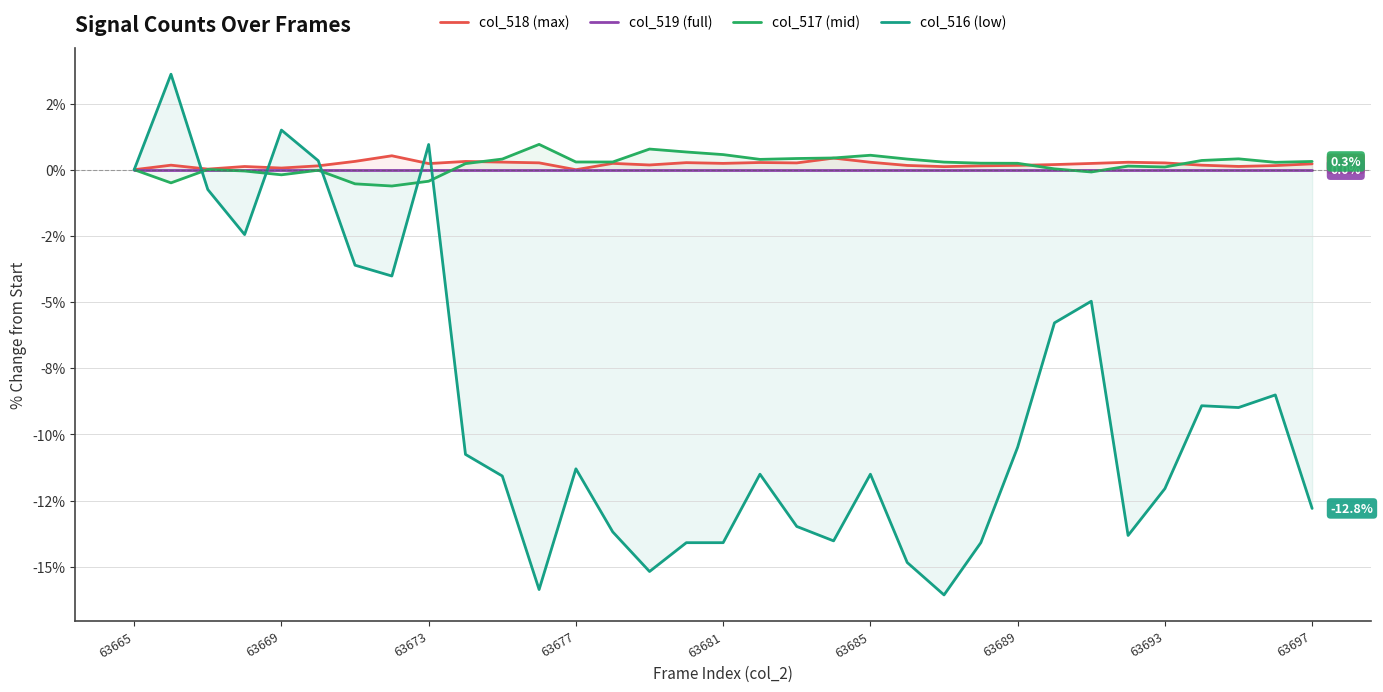

The value of col_518 (max) at 30 is 0.1. True or false?

True